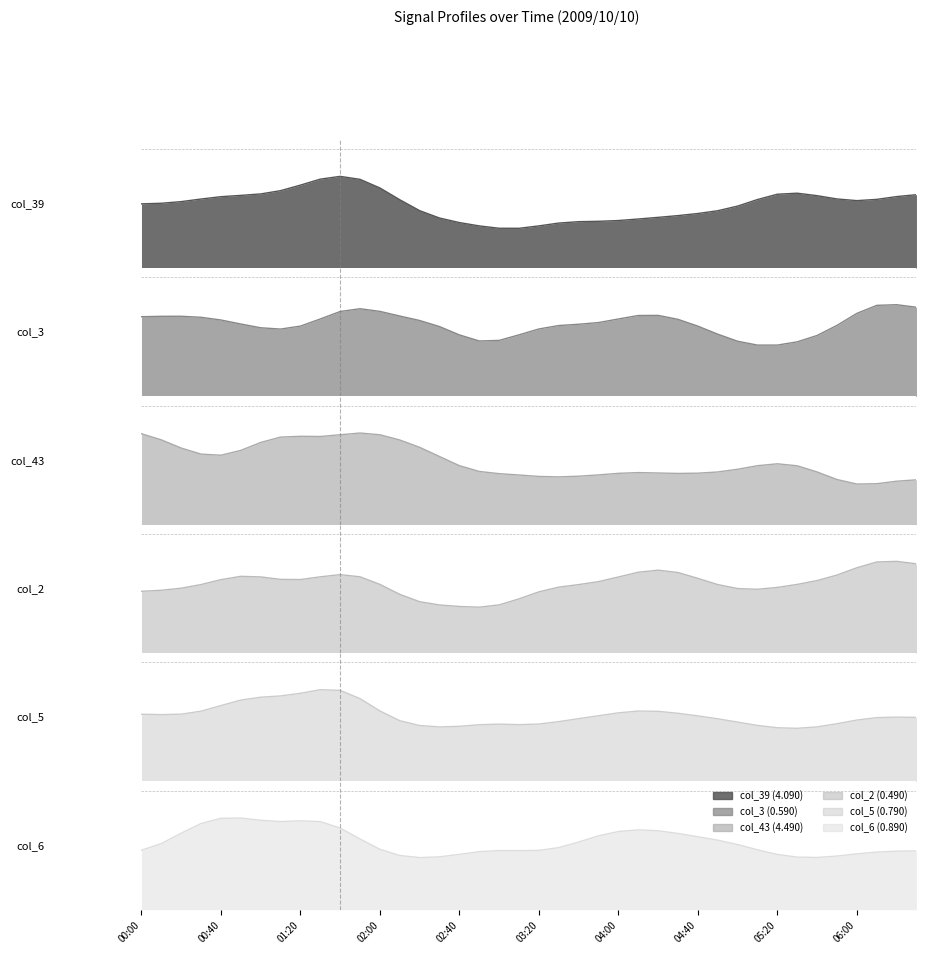

At which label does col_5 (0.790) reach its peak?

01:40